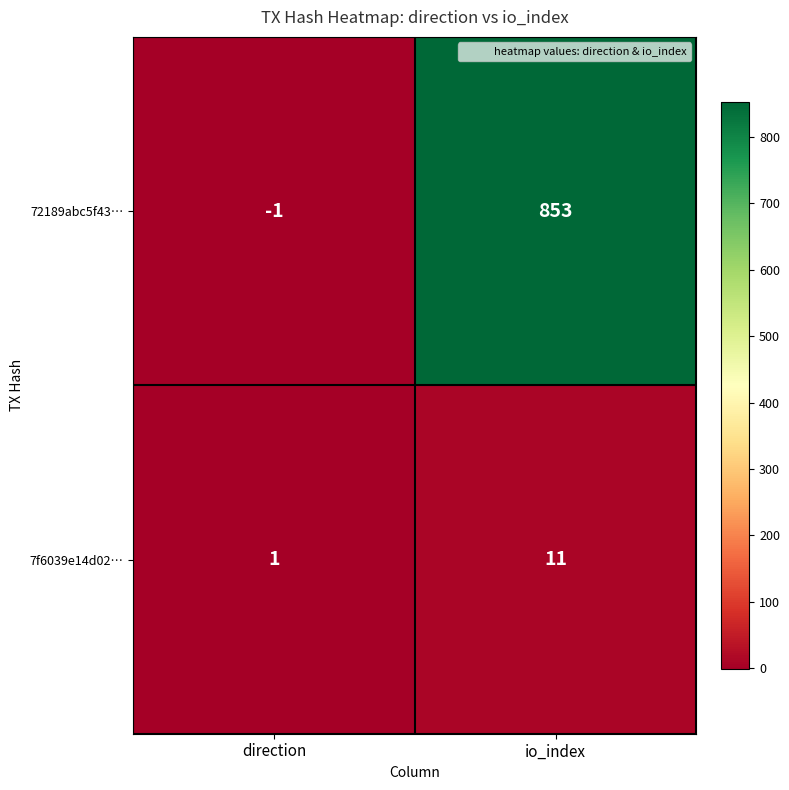

What value does the 72189abc5f43… series have at io_index, to the nearest 50?

850